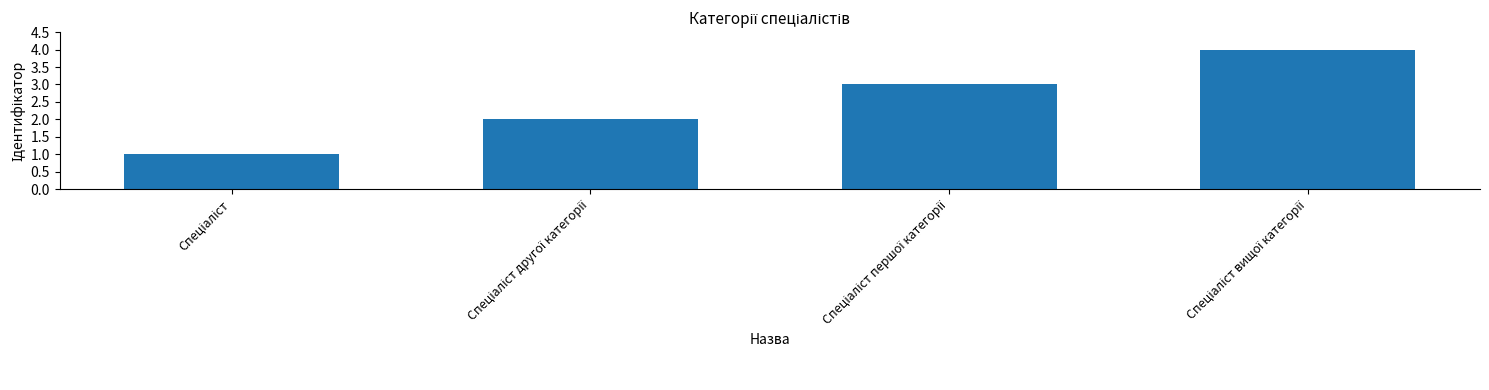

What is the value of the 2nd bar from the left?

2